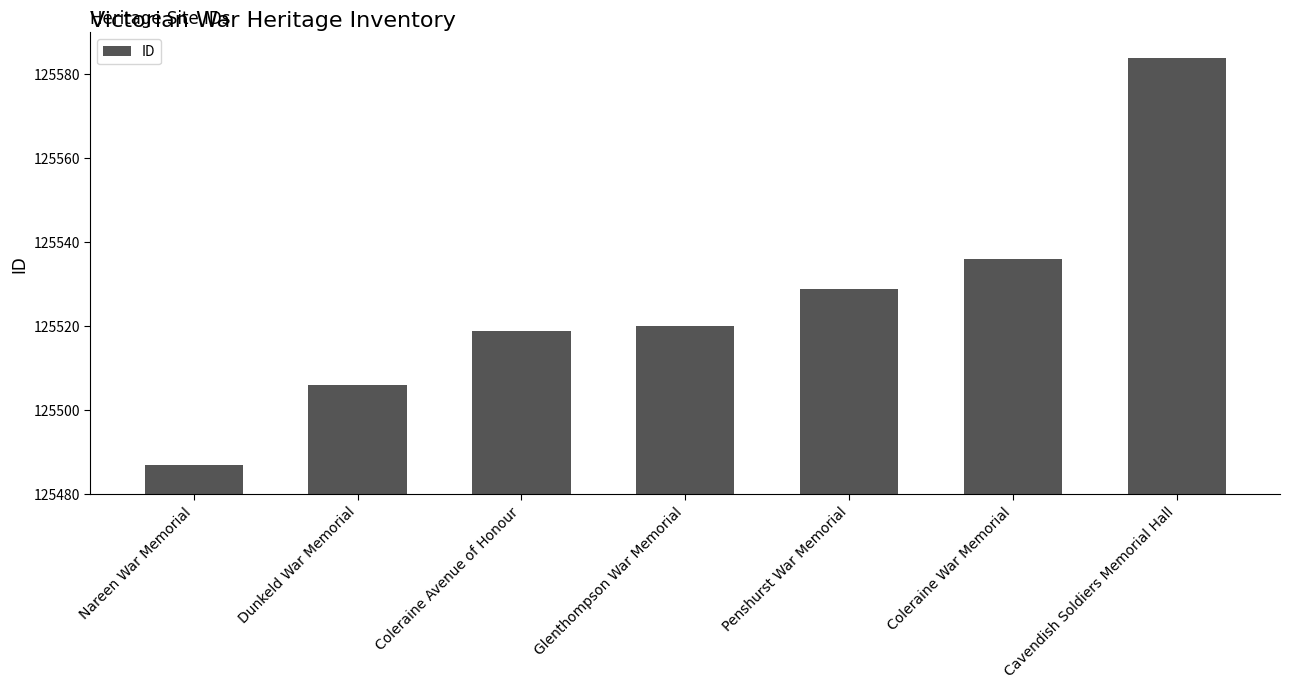

Rank the categories by value from lowest to highest.

Nareen War Memorial, Dunkeld War Memorial, Coleraine Avenue of Honour, Glenthompson War Memorial, Penshurst War Memorial, Coleraine War Memorial, Cavendish Soldiers Memorial Hall